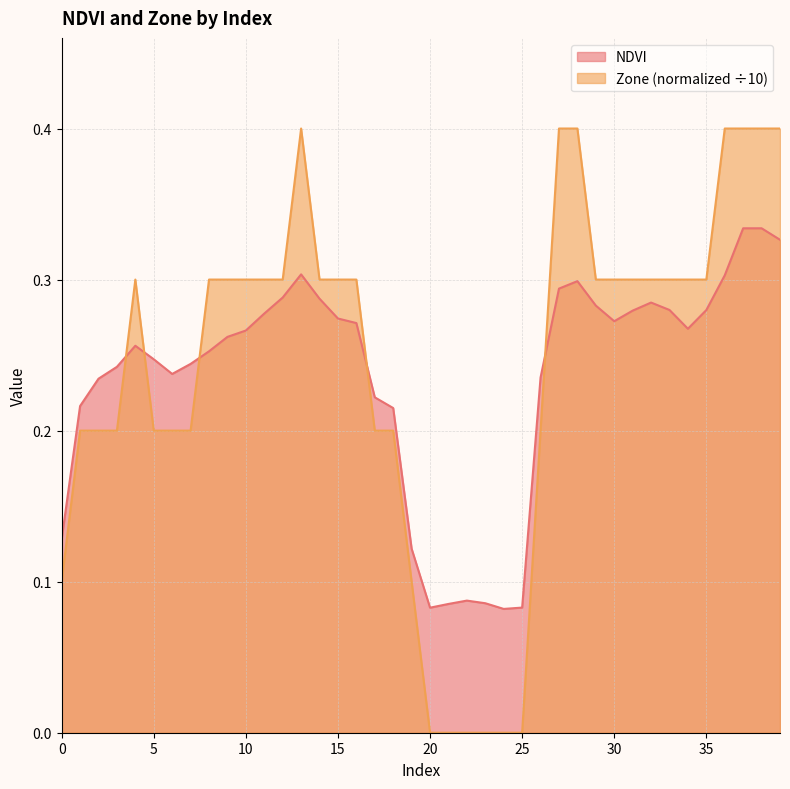

Reading left to right, transcribe all the data shown in this chart.

NDVI: 0.1	0.2	0.2	0.2	0.3	0.2	0.2	0.2	0.3	0.3	0.3	0.3	0.3	0.3	0.3	0.3	0.3	0.2	0.2	0.1	0.1	0.1	0.1	0.1	0.1	0.1	0.2	0.3	0.3	0.3	0.3	0.3	0.3	0.3	0.3	0.3	0.3	0.3	0.3	0.3
Zone: 0.1	0.2	0.2	0.2	0.3	0.2	0.2	0.2	0.3	0.3	0.3	0.3	0.3	0.4	0.3	0.3	0.3	0.2	0.2	0.1	0.0	0.0	0.0	0.0	0.0	0.0	0.2	0.4	0.4	0.3	0.3	0.3	0.3	0.3	0.3	0.3	0.4	0.4	0.4	0.4